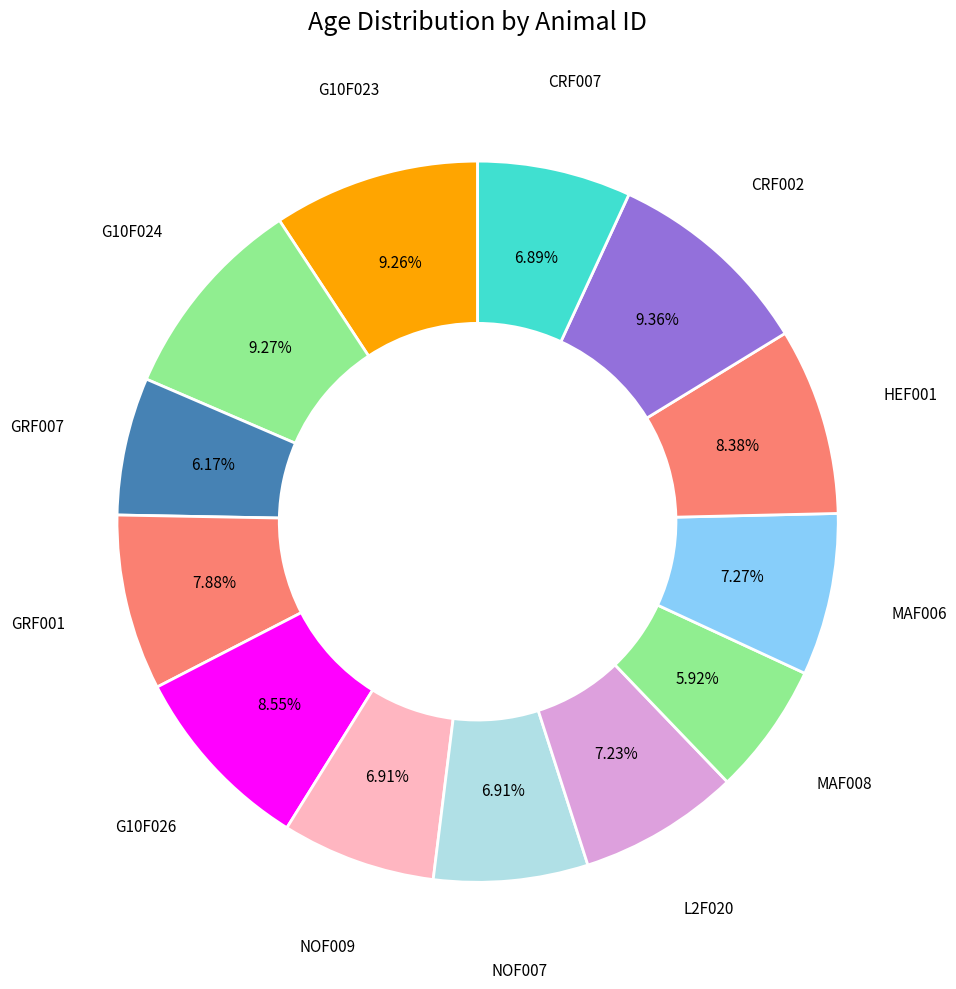

How many segments does this pie chart have?

13